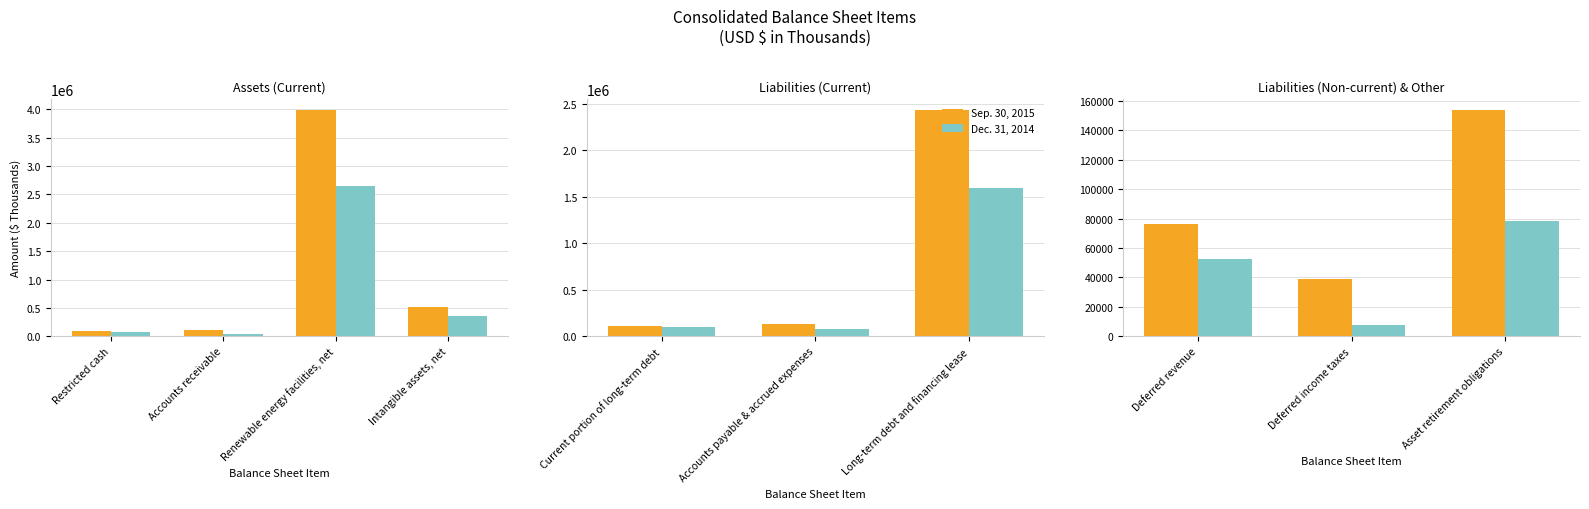

What position from the left is Deferred revenue?

1